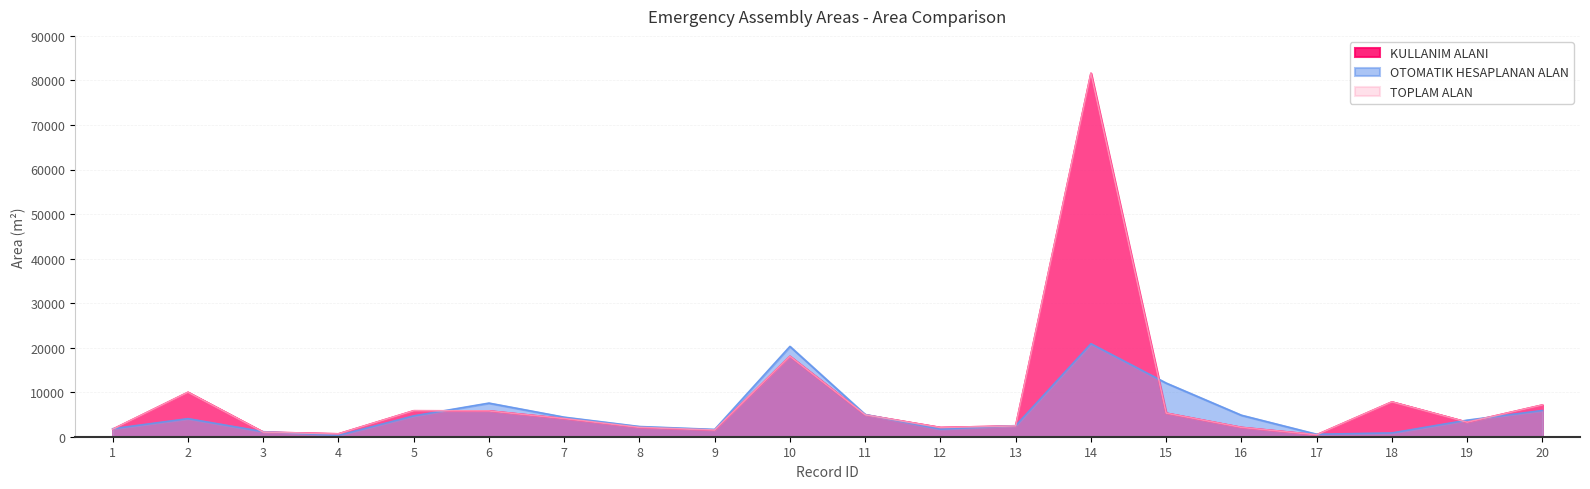

After their last crossing, which series has the higher values: OTOMATIK HESAPLANAN ALAN or KULLANIM ALANI?

KULLANIM ALANI